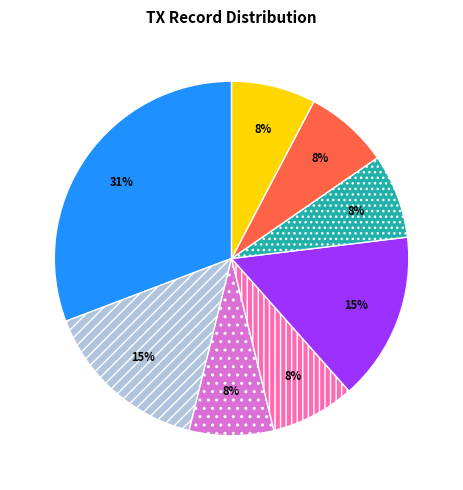

Does any single category account for the majority?

No